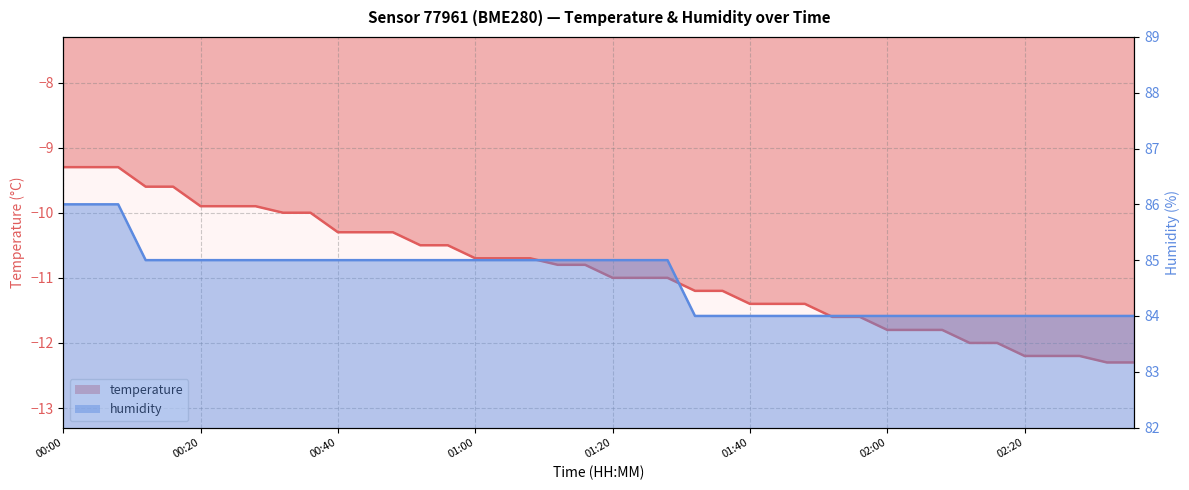

What is the average value of the humidity series?

84.7